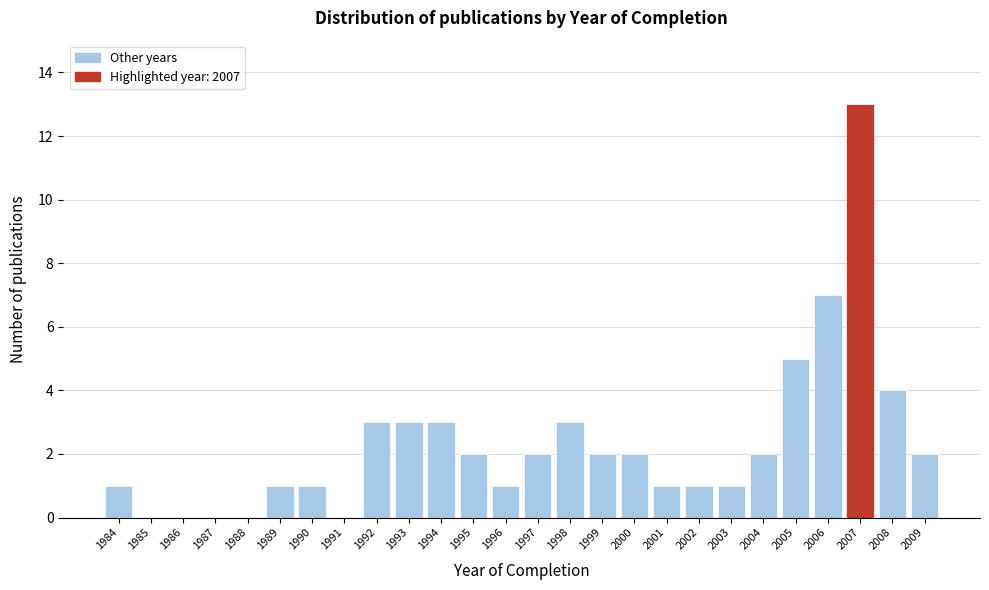

Over which range of the x-axis is the bar tallest?

2006.5 to 2007.5